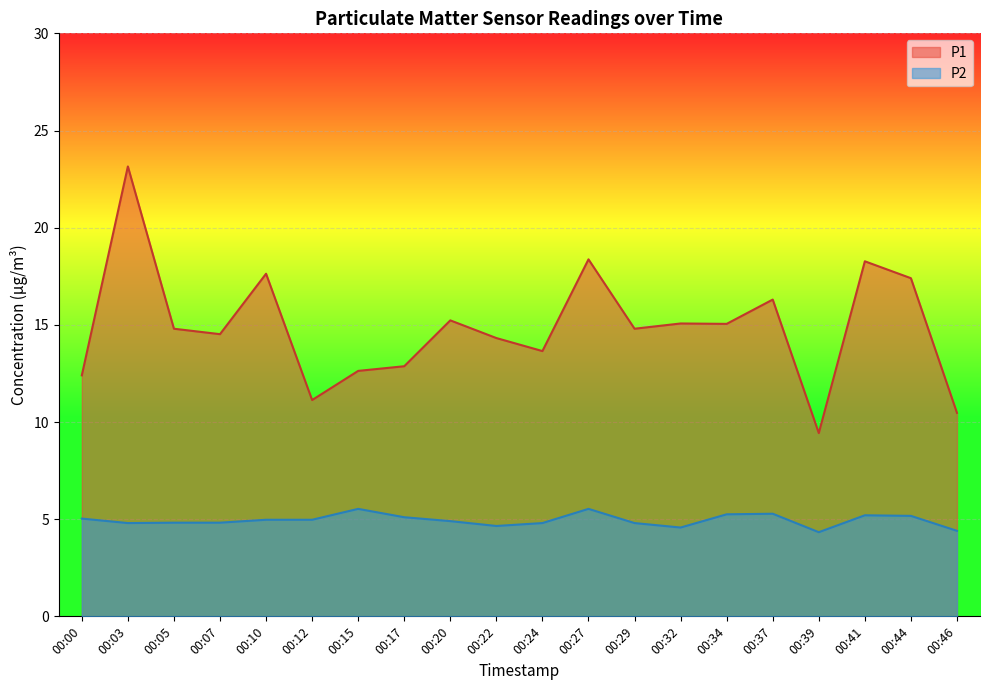

Reading left to right, what are all the values shown in this chart?

P1: 00:00=12.4	00:03=23.1	00:05=14.8	00:07=14.5	00:10=17.6	00:12=11.1	00:15=12.6	00:17=12.9	00:20=15.2	00:22=14.3	00:24=13.7	00:27=18.4	00:29=14.8	00:32=15.1	00:34=15.1	00:37=16.3	00:39=9.4	00:41=18.3	00:44=17.4	00:46=10.5
P2: 00:00=5.0	00:03=4.8	00:05=4.8	00:07=4.8	00:10=5.0	00:12=5.0	00:15=5.5	00:17=5.1	00:20=4.9	00:22=4.7	00:24=4.8	00:27=5.5	00:29=4.8	00:32=4.6	00:34=5.2	00:37=5.3	00:39=4.3	00:41=5.2	00:44=5.2	00:46=4.4